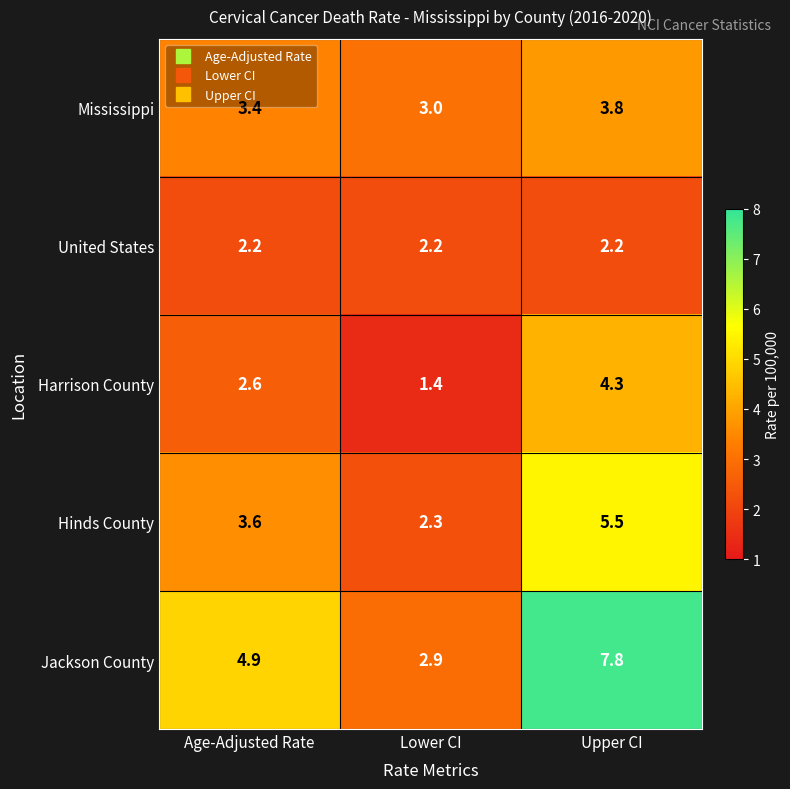

What is the lowest value of the Hinds County series?

2.3